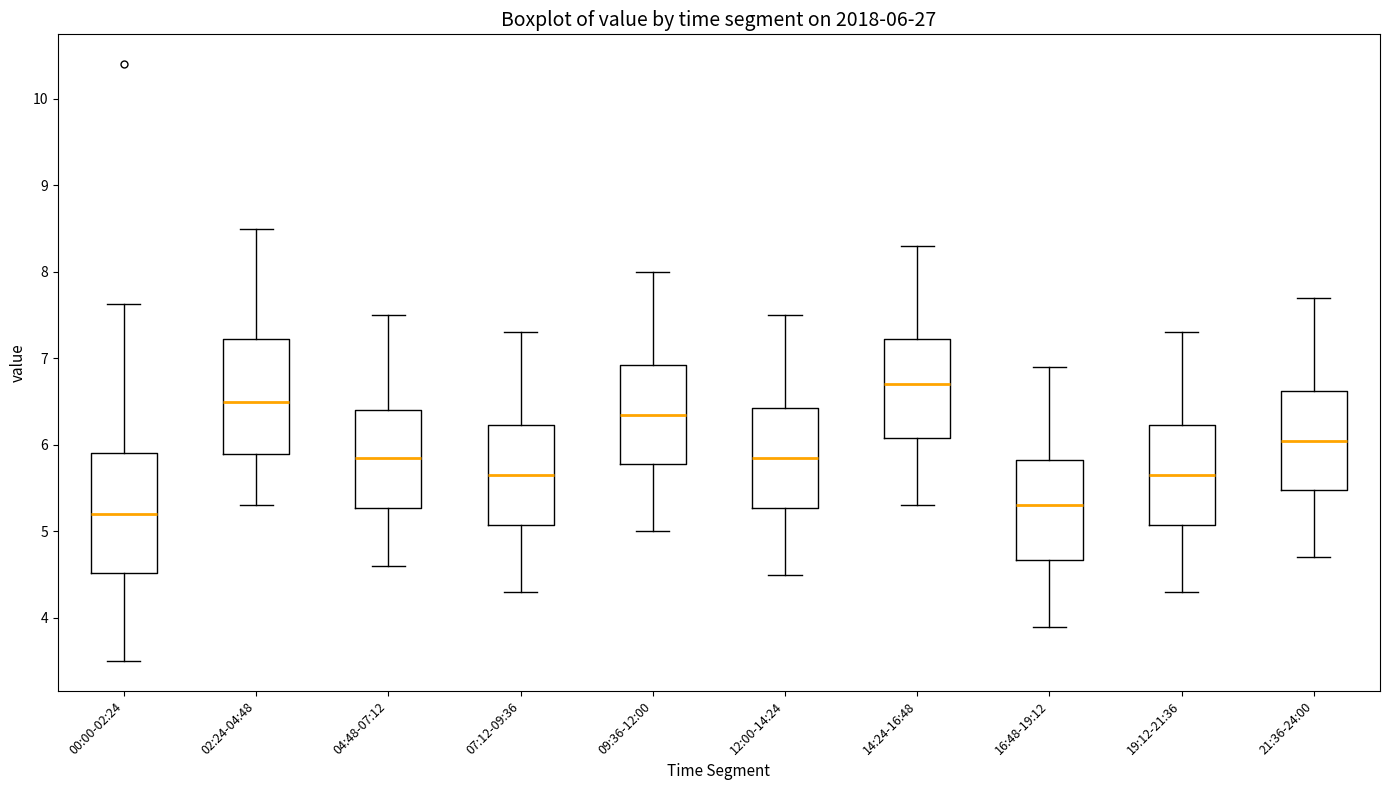

Which box's median line is the highest?

14:24-16:48